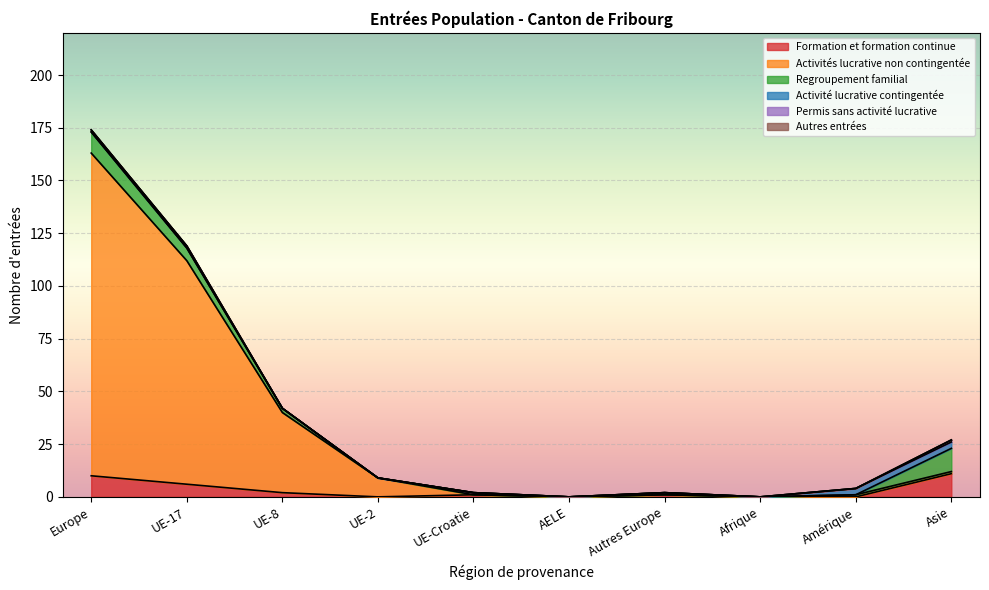

What position from the right is UE-2?

7